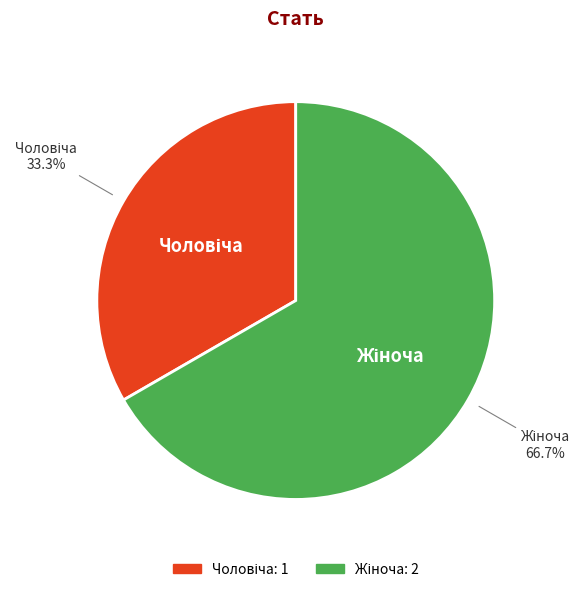

How many segments does this pie chart have?

2